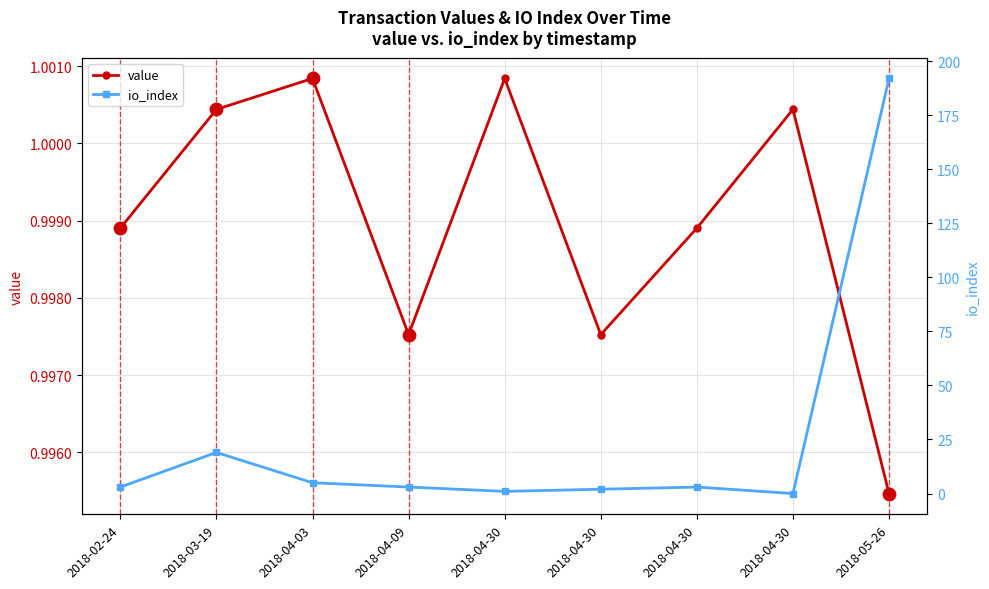

Which series has the widest spread of Y values?

io_index